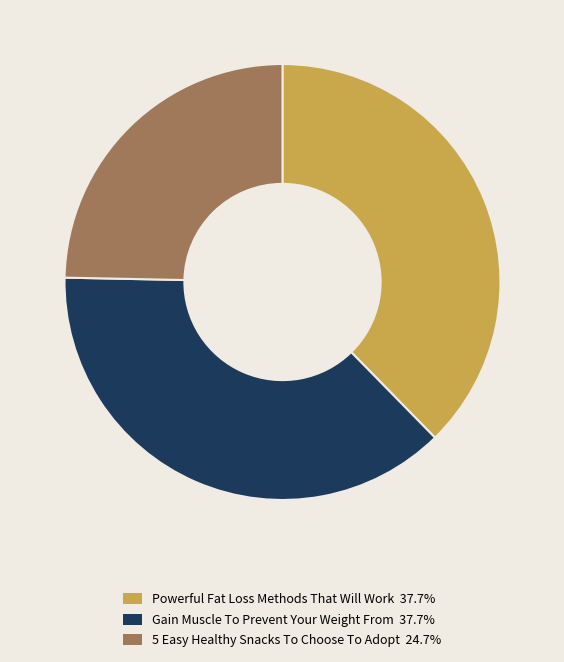

Is there any slice that represents more than half of the pie?

No